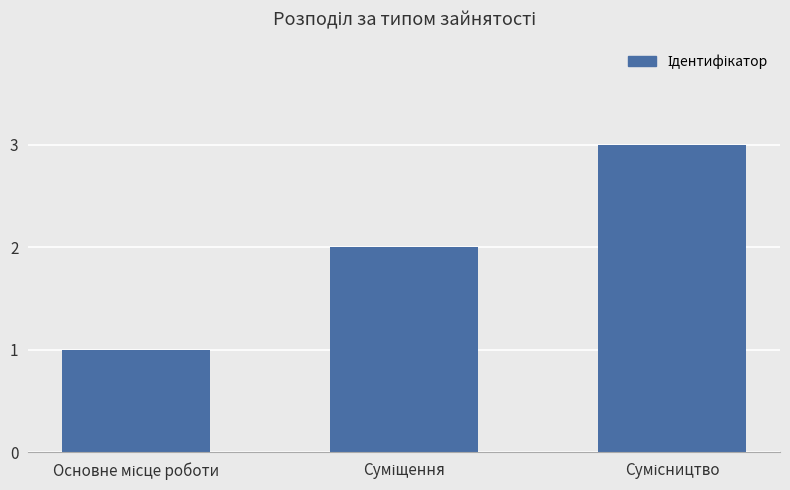

What is the sum of all values?

6